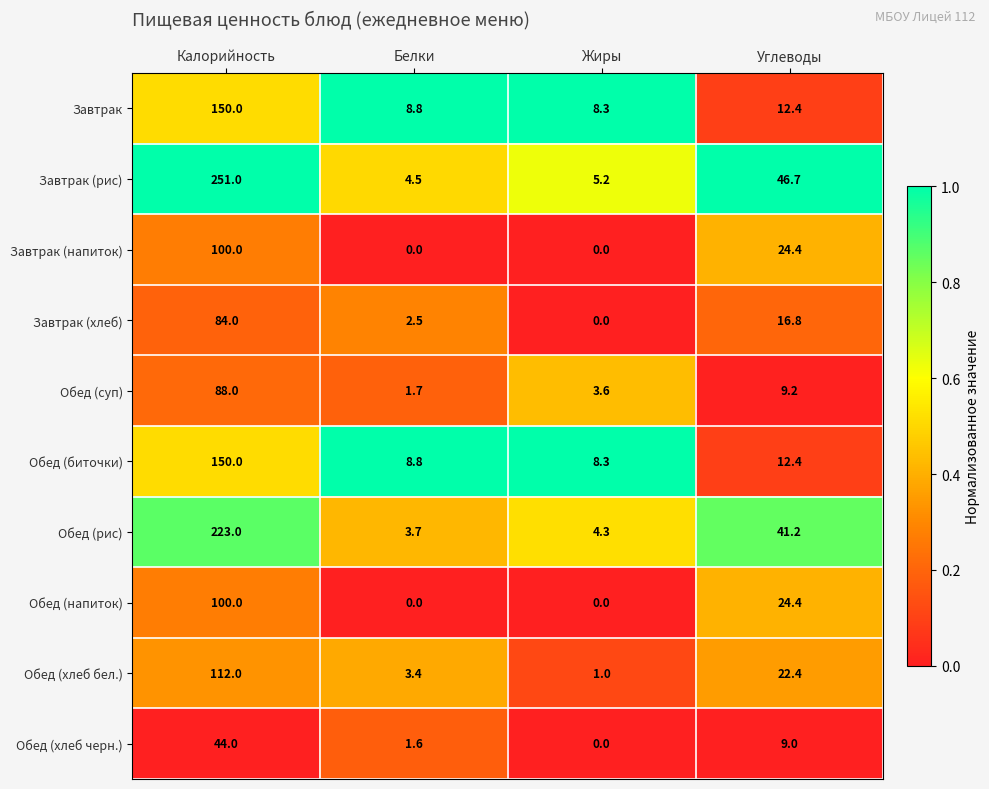

Rank the categories by Обед (биточки) value from highest to lowest.

Калорийность, Углеводы, Белки, Жиры